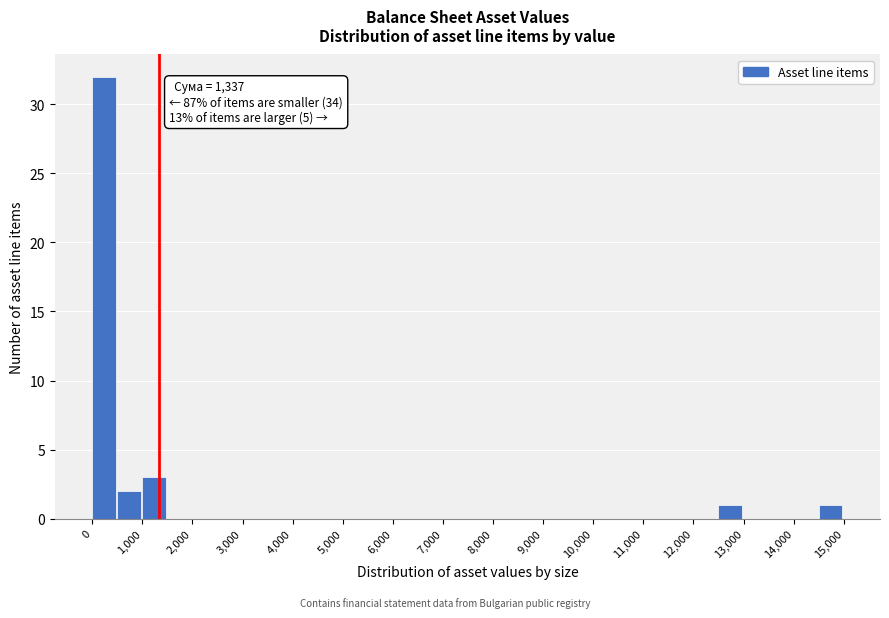

Which range on the x-axis has the tallest bar?

0 to 500